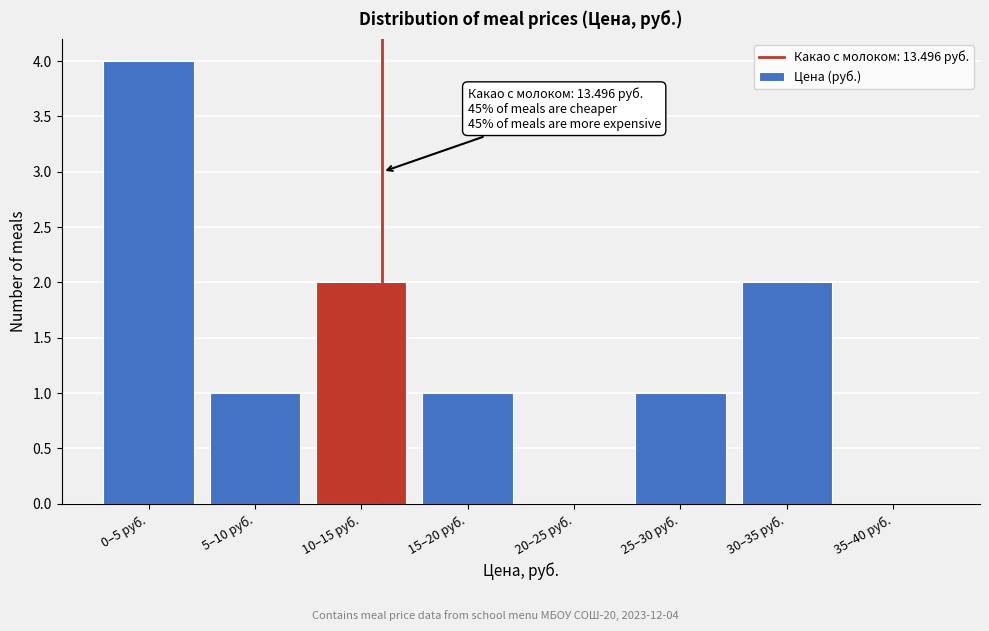

Reading right to left, transcribe all the data shown in this chart.

35–40 руб.=0	30–35 руб.=2	25–30 руб.=1	20–25 руб.=0	15–20 руб.=1	10–15 руб.=2	5–10 руб.=1	0–5 руб.=4